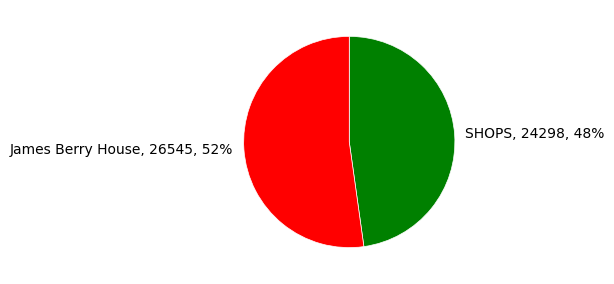

Count the number of slices in the pie.

2